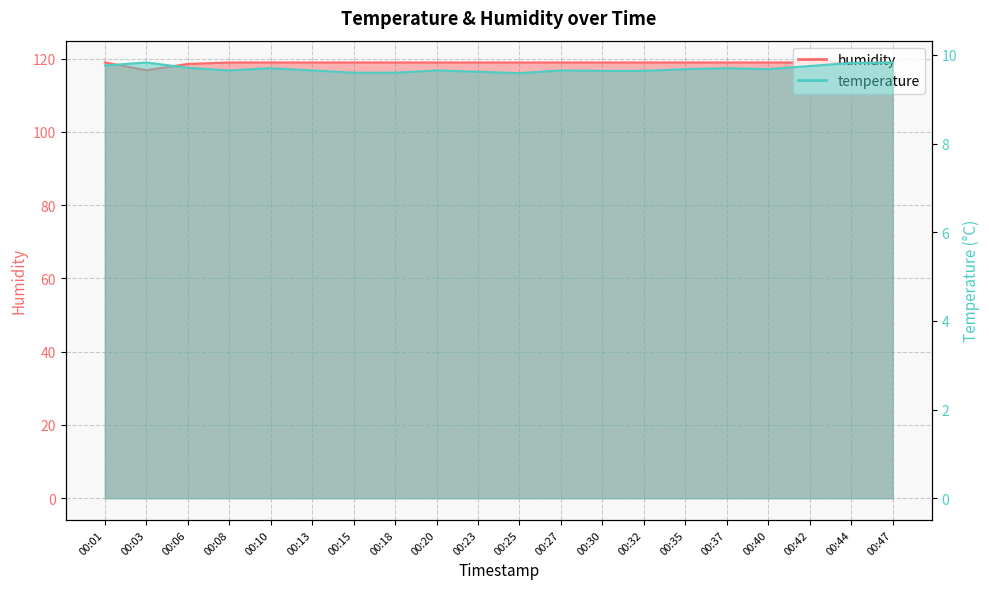

List the labels in order of temperature value, smallest first.

00:25, 00:15, 00:18, 00:23, 00:30, 00:32, 00:08, 00:13, 00:20, 00:27, 00:35, 00:40, 00:10, 00:37, 00:06, 00:42, 00:01, 00:44, 00:03, 00:47